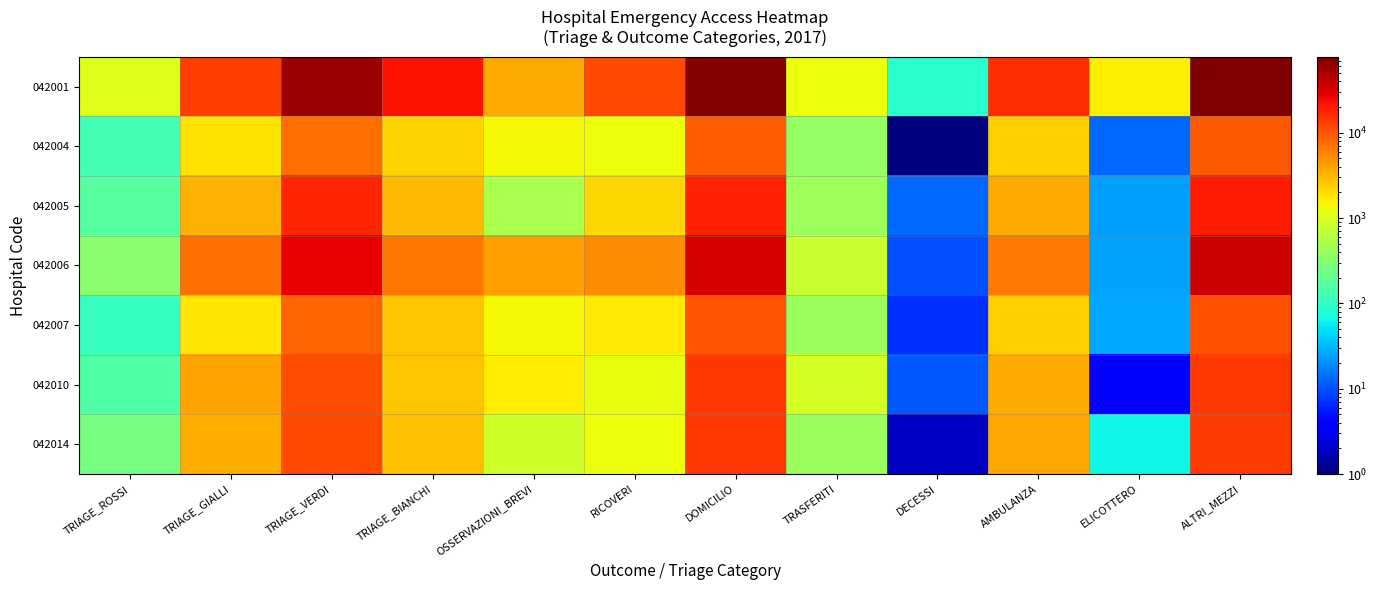

What is the greatest value displayed?

77487